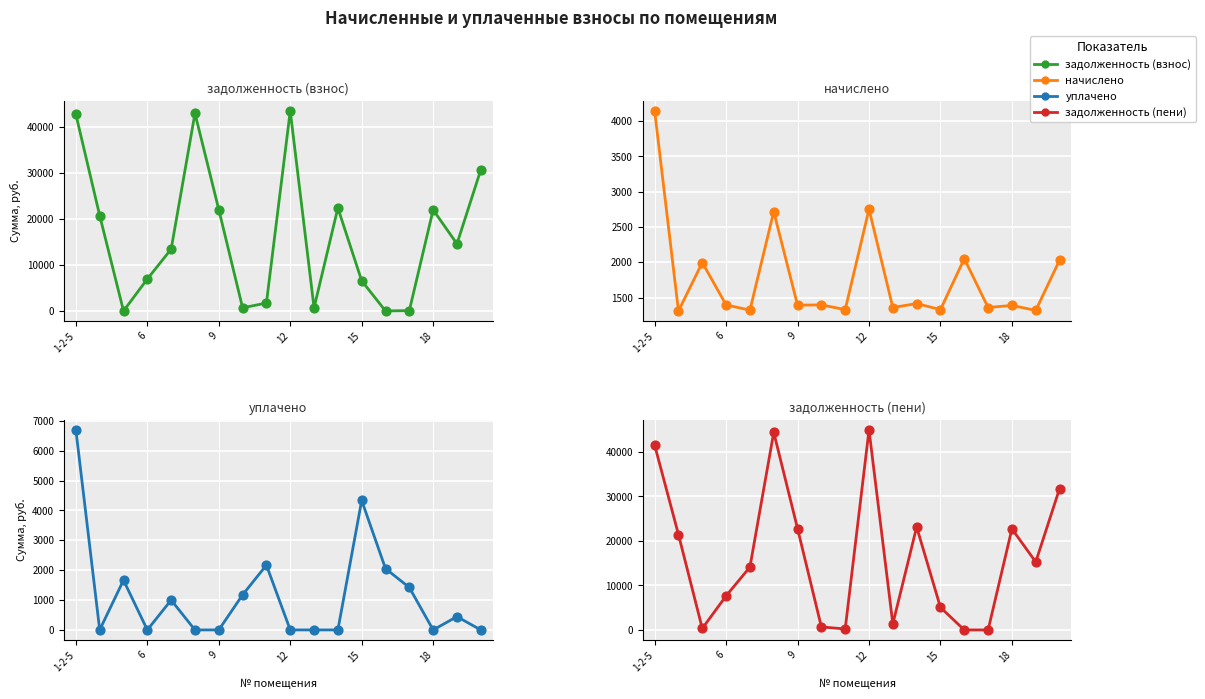

At how many categories does at least one series exceed 873?

18